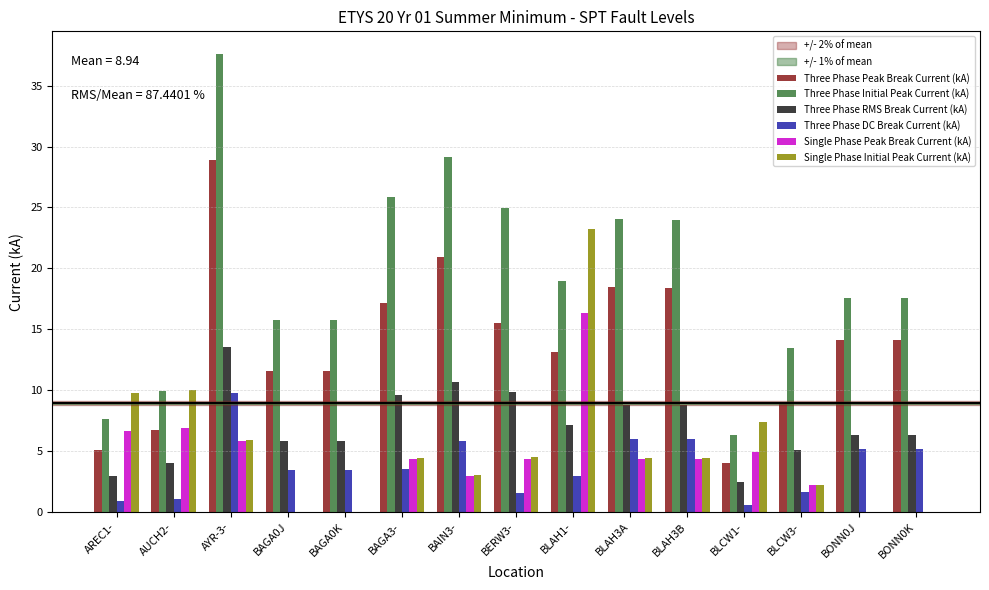

What is the sum of the Three Phase DC Break Current (kA) values at BONN0J and BLAH3A?

11.2